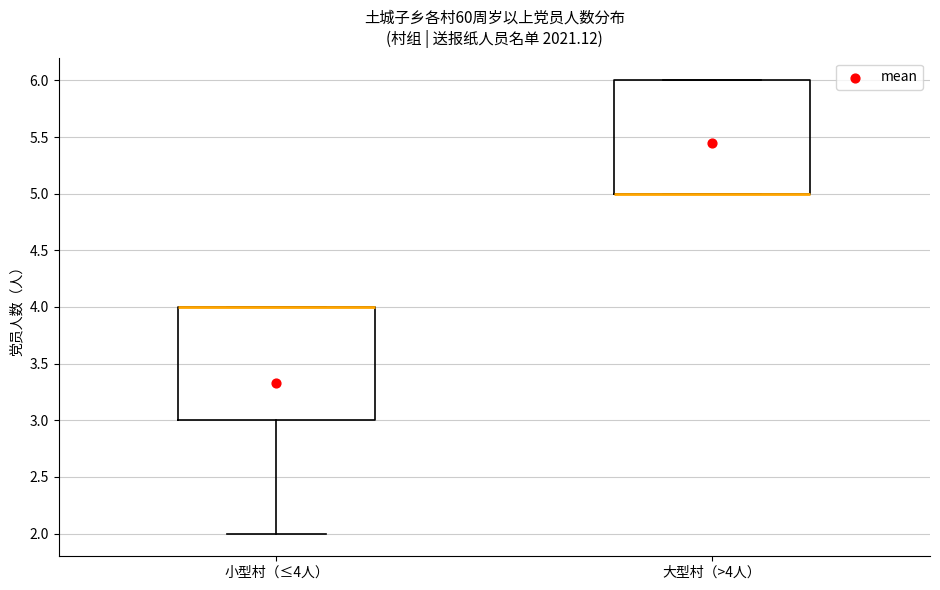

Where is the lower edge of the box for 大型村（>4人） on the y-axis? The values are not printed on the chart, so give them approximately, as read against the axis.

5